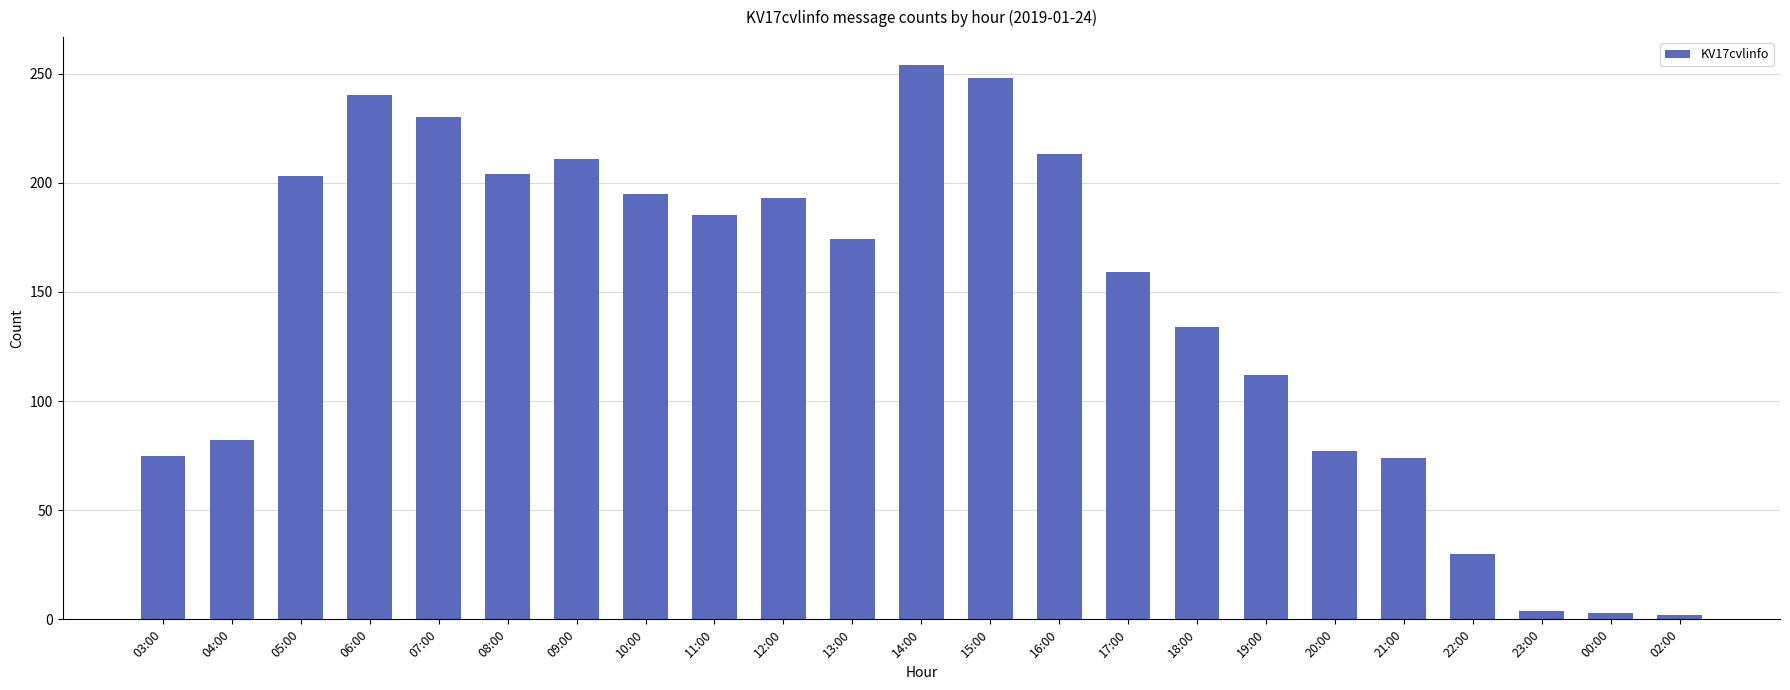

Is it true that the value at 06:00 is 401?

False